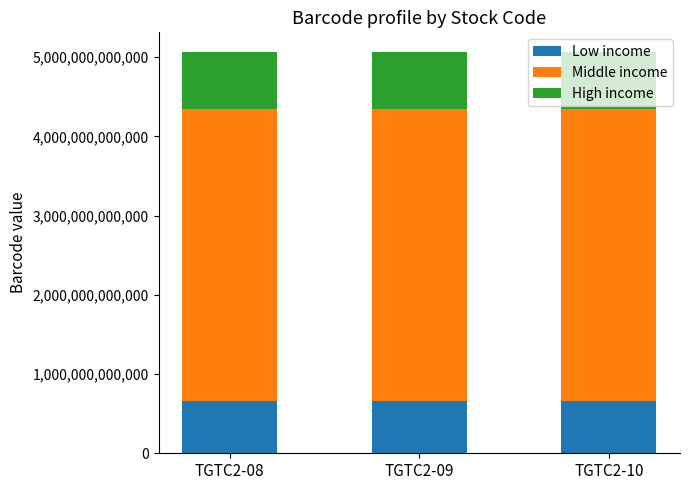

How many data points does each series have?

3